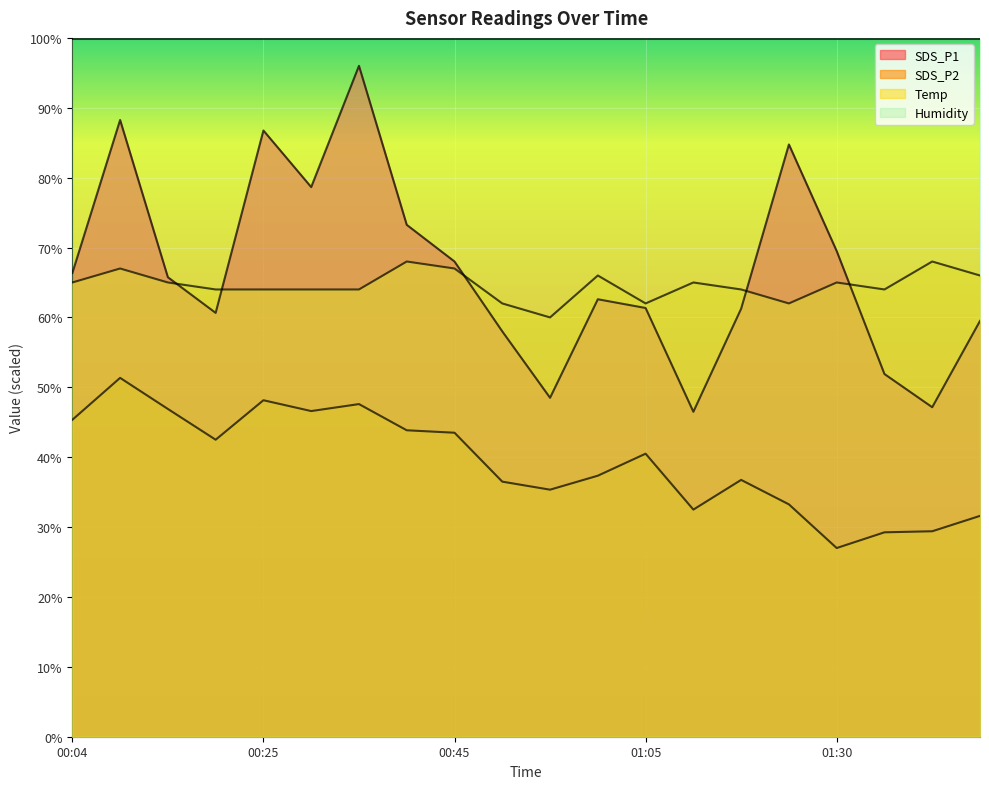

What is the label of the 10th point from the left?

00:50